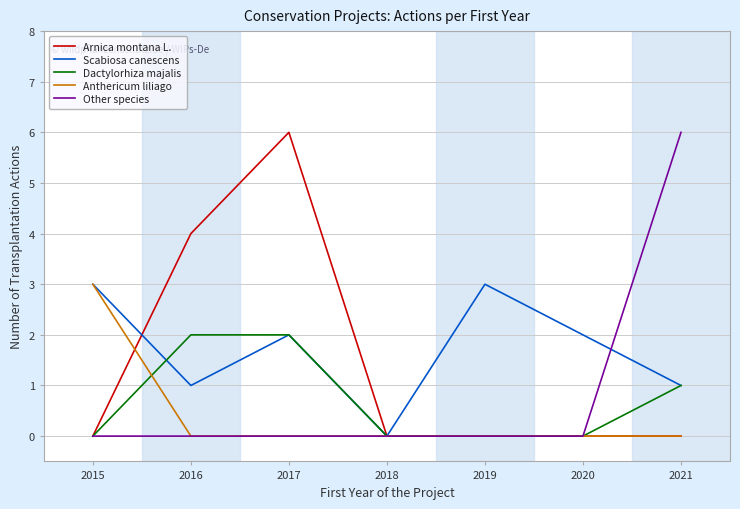

The value of Arnica montana L. at 2016 is 4. True or false?

True